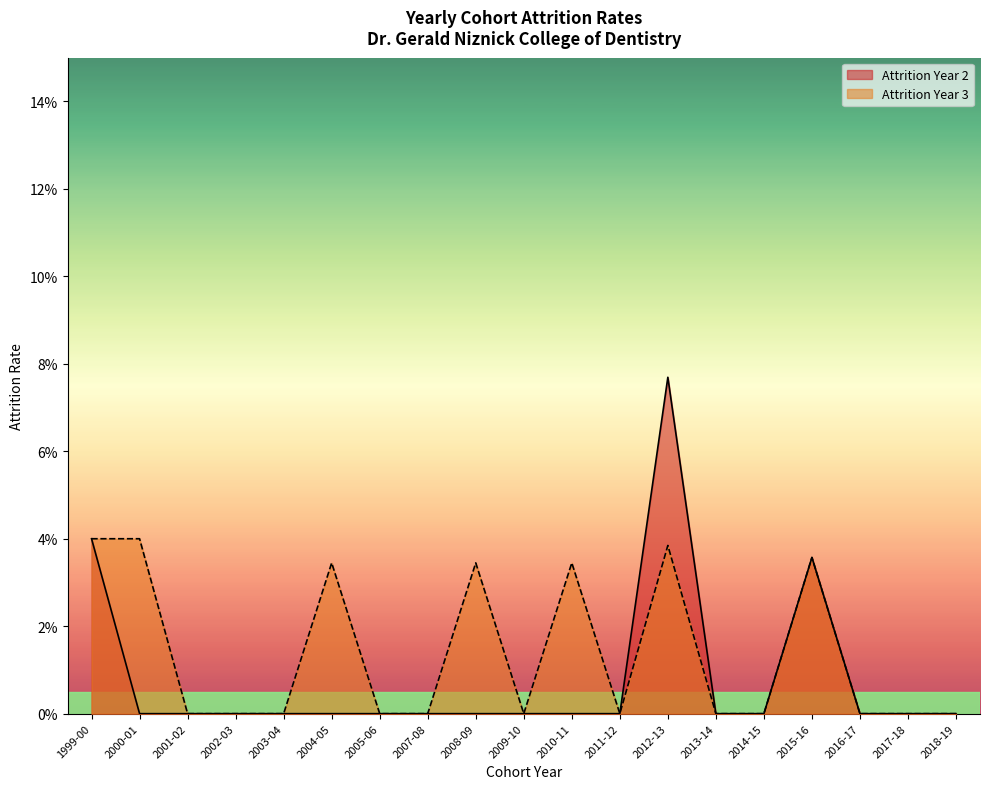

Which category has the highest value in the Attrition Year 3 series?

1999-00